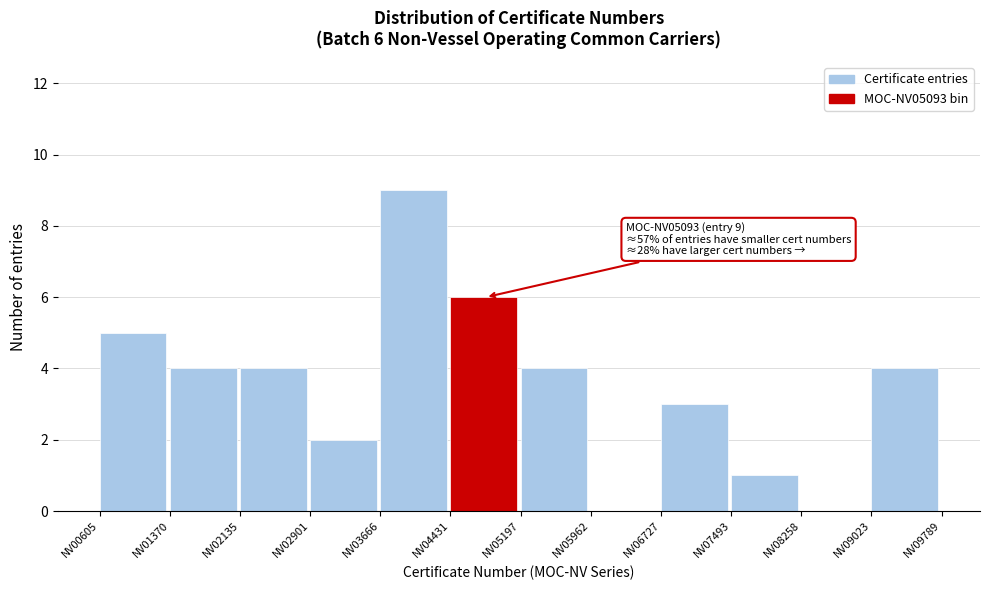

Over which range of the x-axis is the bar tallest?

3700 to 4400